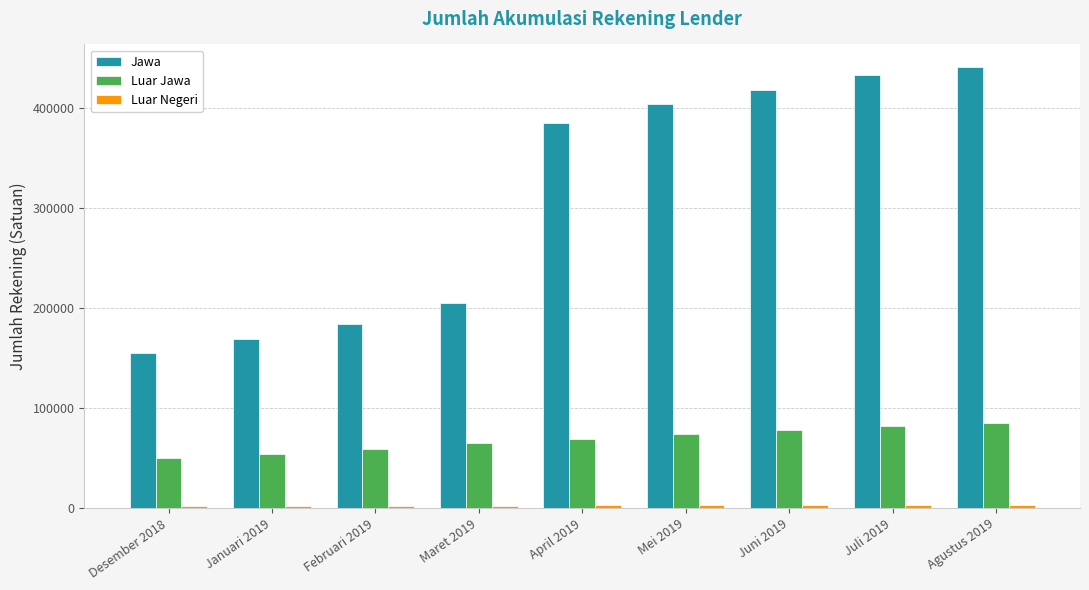

How many data points in Jawa are less than 384718?

4